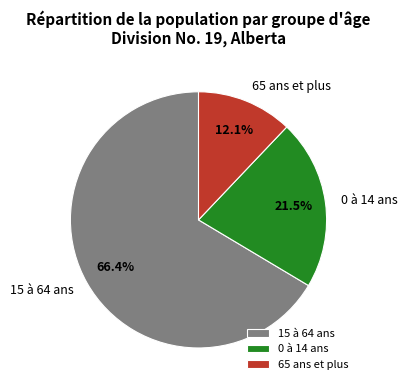

Does 15 à 64 ans represent more than half of the total?

Yes